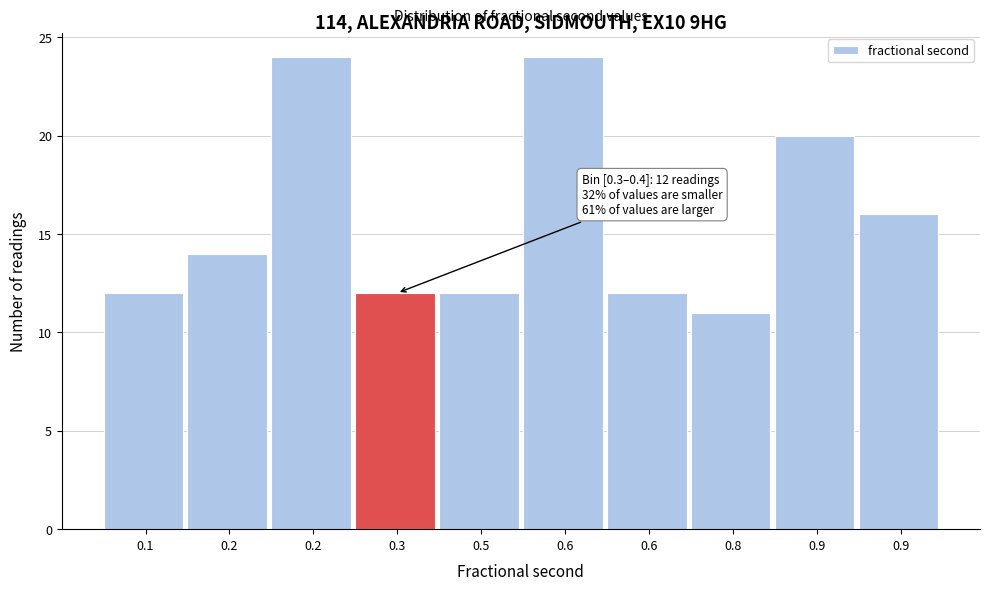

How many data points are less than 14?

5